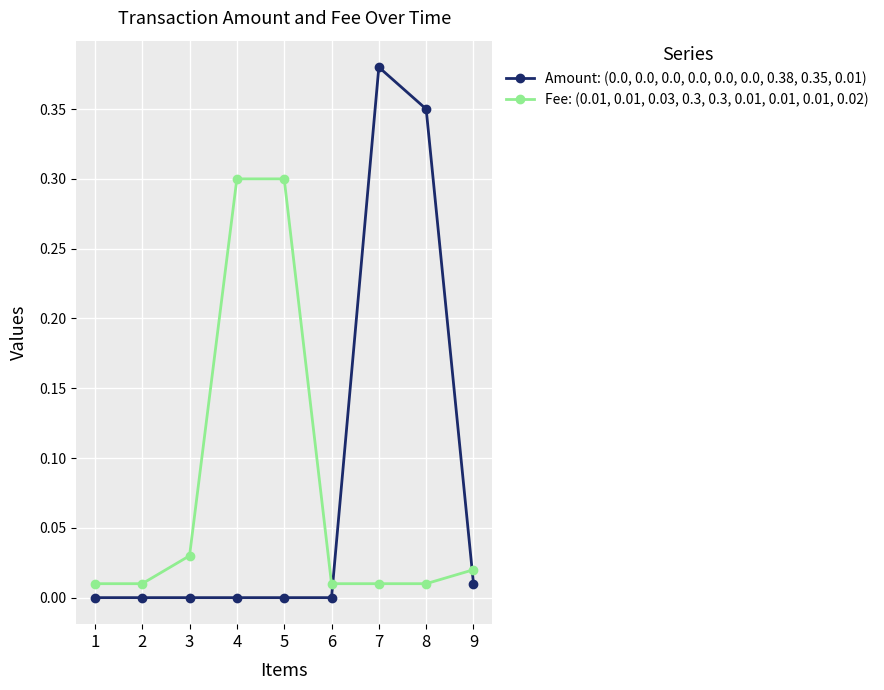

Is the value of Fee: (0.01, 0.01, 0.03, 0.3, 0.3, 0.01, 0.01, 0.01, 0.02) at 5 greater than the value of Amount: (0.0, 0.0, 0.0, 0.0, 0.0, 0.0, 0.38, 0.35, 0.01) at 8?

No